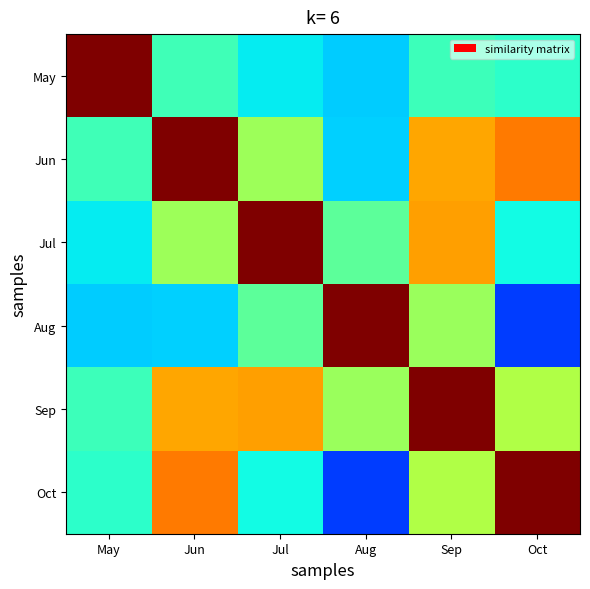

Reading left to right, transcribe all the data shown in this chart.

May: May=1.0	Jun=0.4	Jul=0.4	Aug=0.3	Sep=0.4	Oct=0.4
Jun: May=0.4	Jun=1.0	Jul=0.5	Aug=0.3	Sep=0.7	Oct=0.8
Jul: May=0.4	Jun=0.5	Jul=1.0	Aug=0.5	Sep=0.7	Oct=0.4
Aug: May=0.3	Jun=0.3	Jul=0.5	Aug=1.0	Sep=0.5	Oct=0.2
Sep: May=0.4	Jun=0.7	Jul=0.7	Aug=0.5	Sep=1.0	Oct=0.6
Oct: May=0.4	Jun=0.8	Jul=0.4	Aug=0.2	Sep=0.6	Oct=1.0